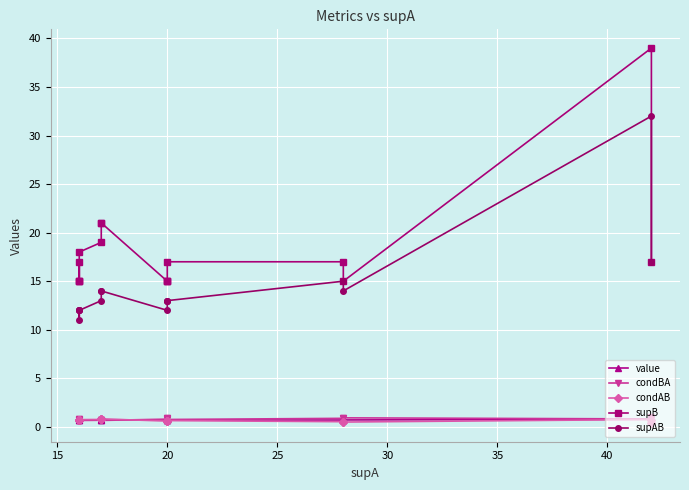

What is the average value of the supB series?

18.2